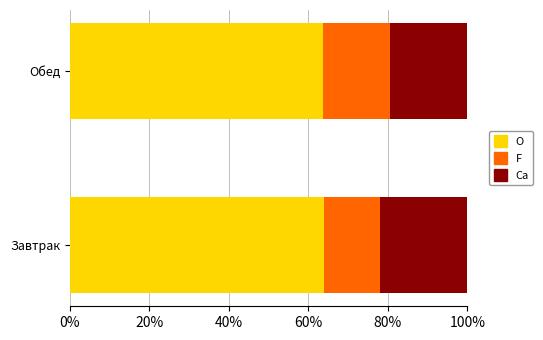

What is the total value across all series at Обед?

100.0